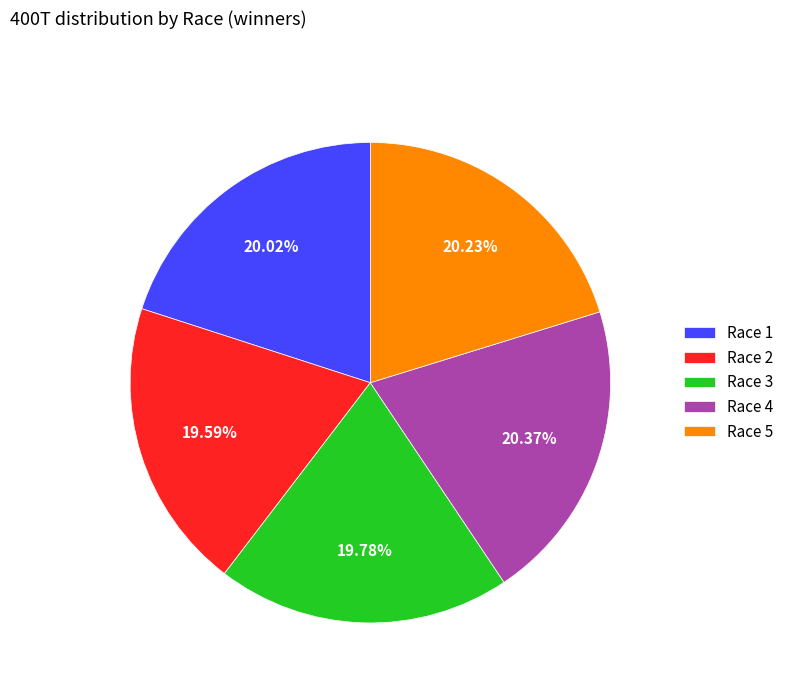

What is the ratio of the value at Race 1 to the value at Race 3?

1.0